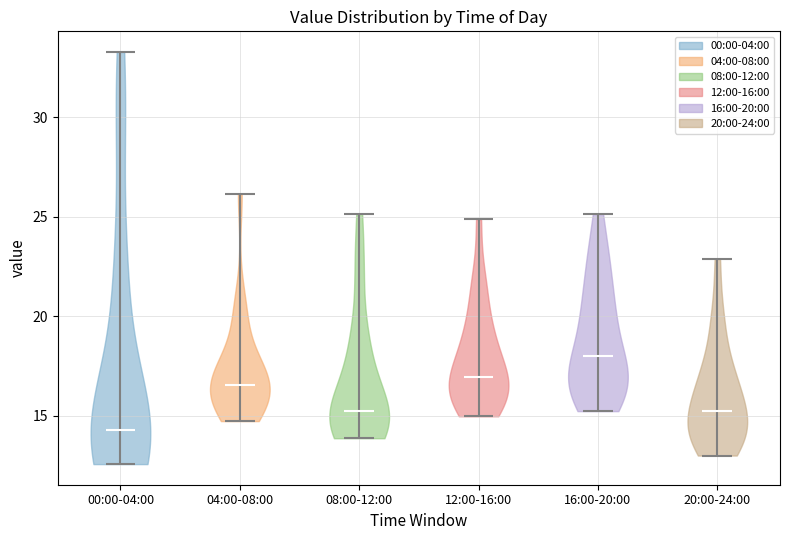

Reading left to right, read every violin against the y-axis: where its median line is, and the lowest and highest points it reaches. The values are not printed on the chart, so give them approximately, as read against the axis.

00:00-04:00: median line 14.5, lowest point 12.5, highest point 33.5
04:00-08:00: median line 16.5, lowest point 14.5, highest point 26.0
08:00-12:00: median line 15.5, lowest point 14.0, highest point 25.0
12:00-16:00: median line 17.0, lowest point 15.0, highest point 25.0
16:00-20:00: median line 18.0, lowest point 15.0, highest point 25.0
20:00-24:00: median line 15.5, lowest point 13.0, highest point 23.0